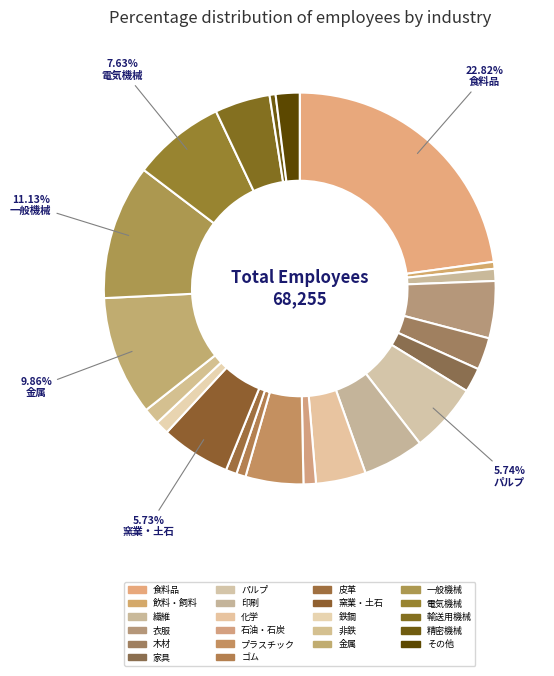

Count the number of slices in the pie.

22